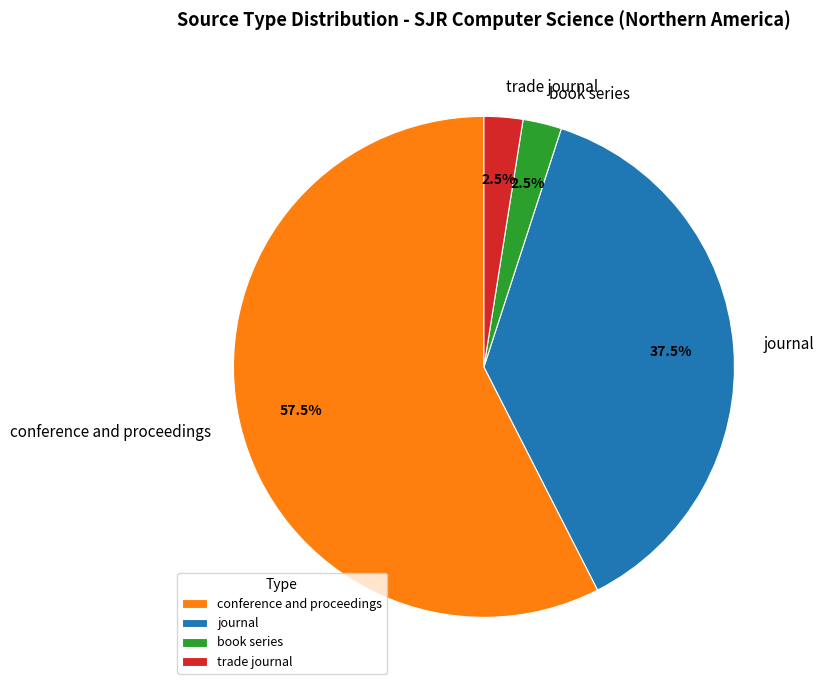

How many slices are in this pie chart?

4